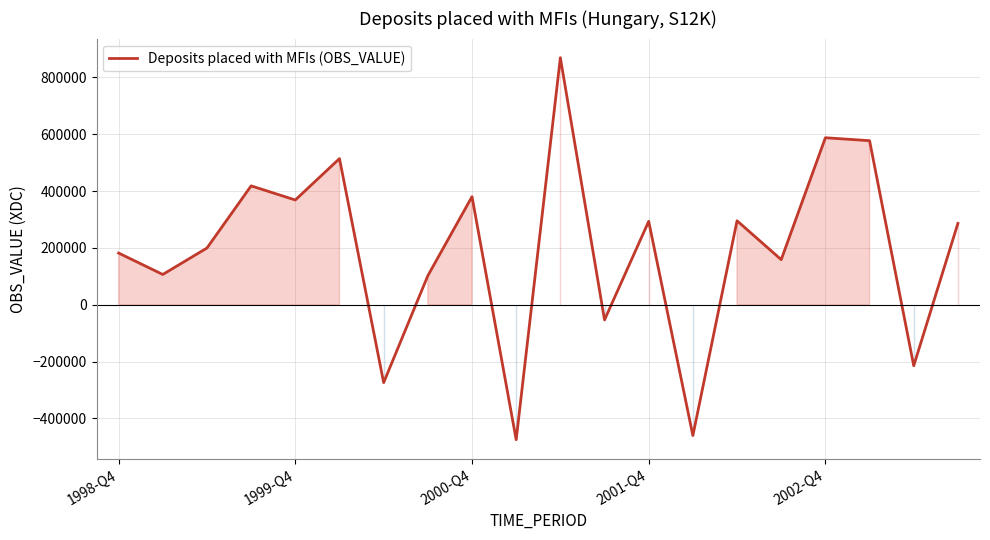

What is the average value?

193164